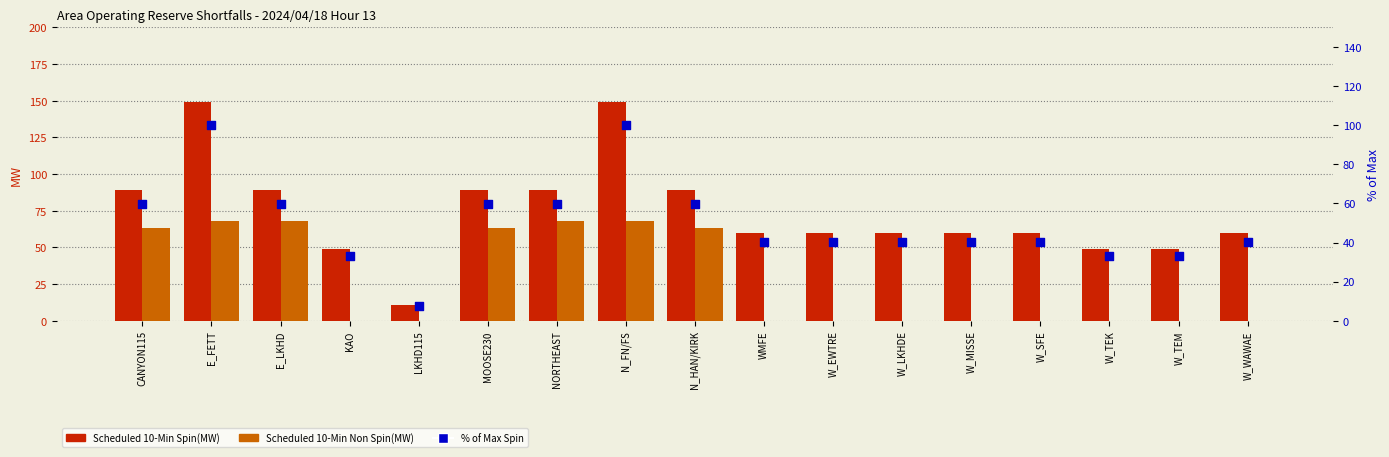

Which series has the widest spread of Y values?

Scheduled 10-Min Spin(MW)